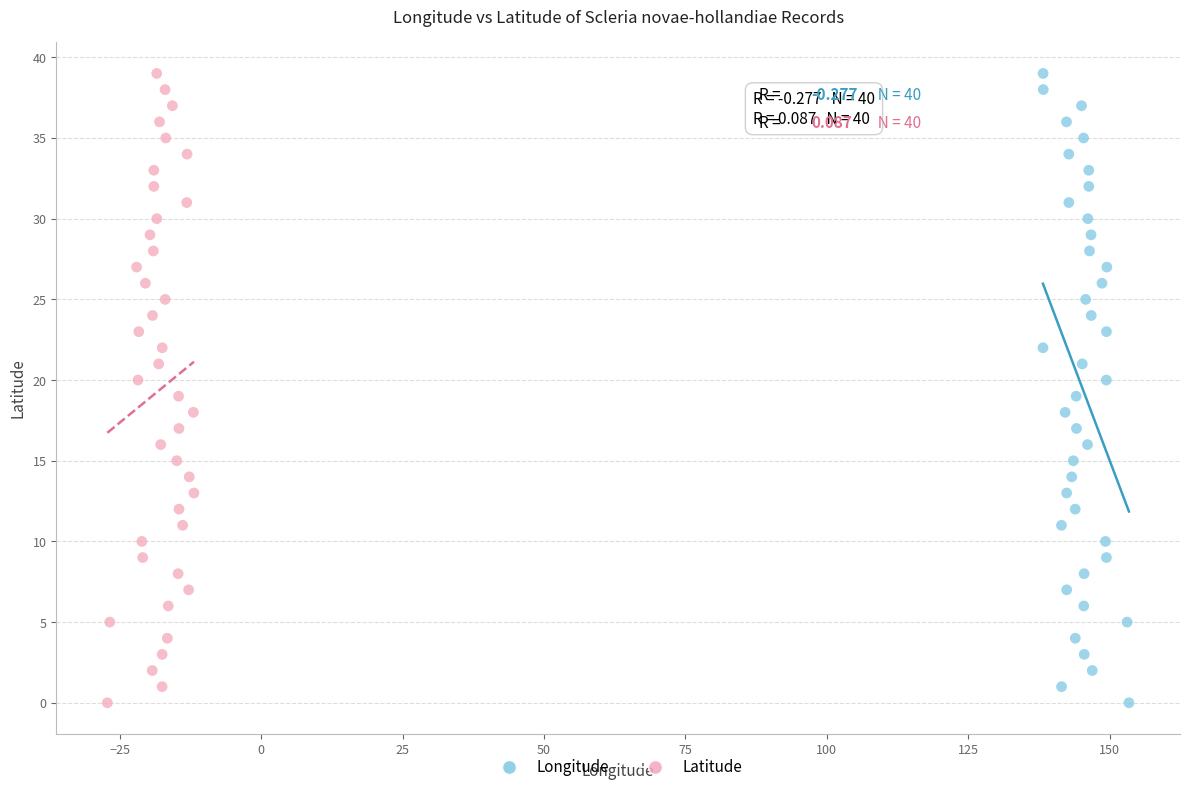

What are all the series names shown in the legend?

Longitude, Latitude